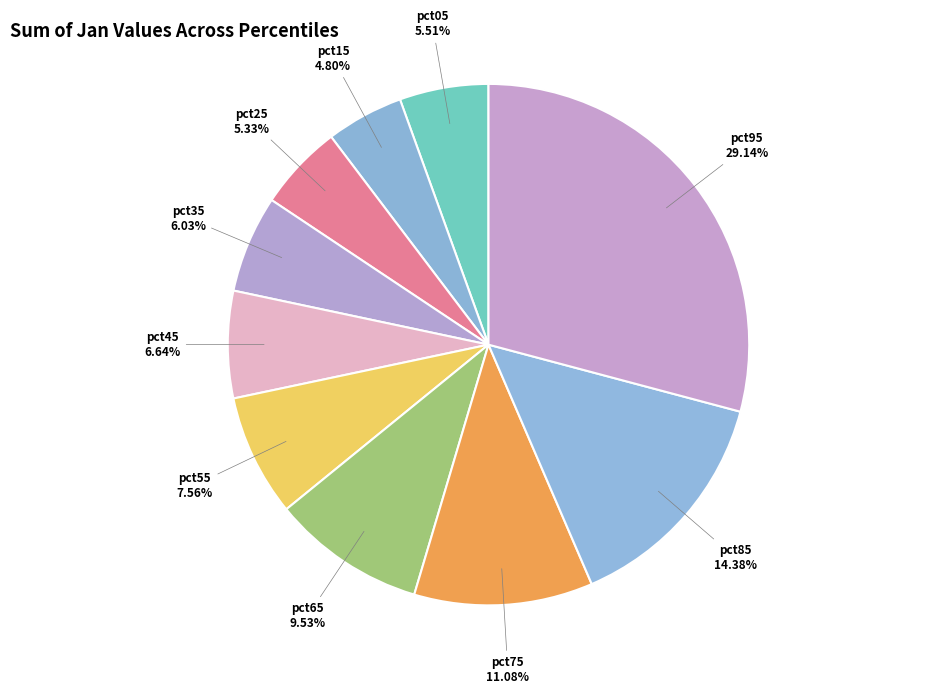

To the nearest percent, what percentage of the pie is pct65?

10%